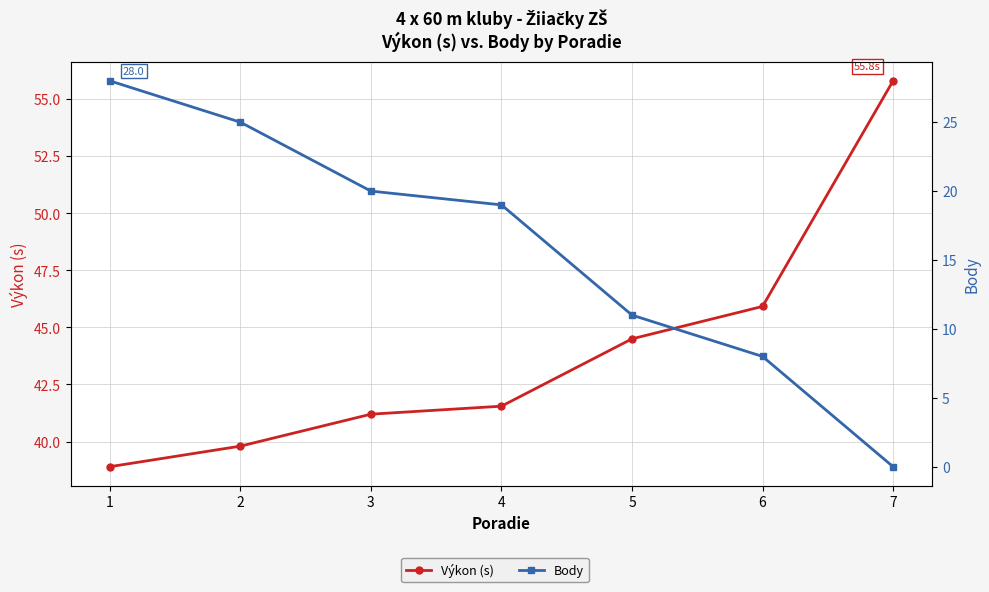

True or false: Výkon (s) and Body cross at least once.

False